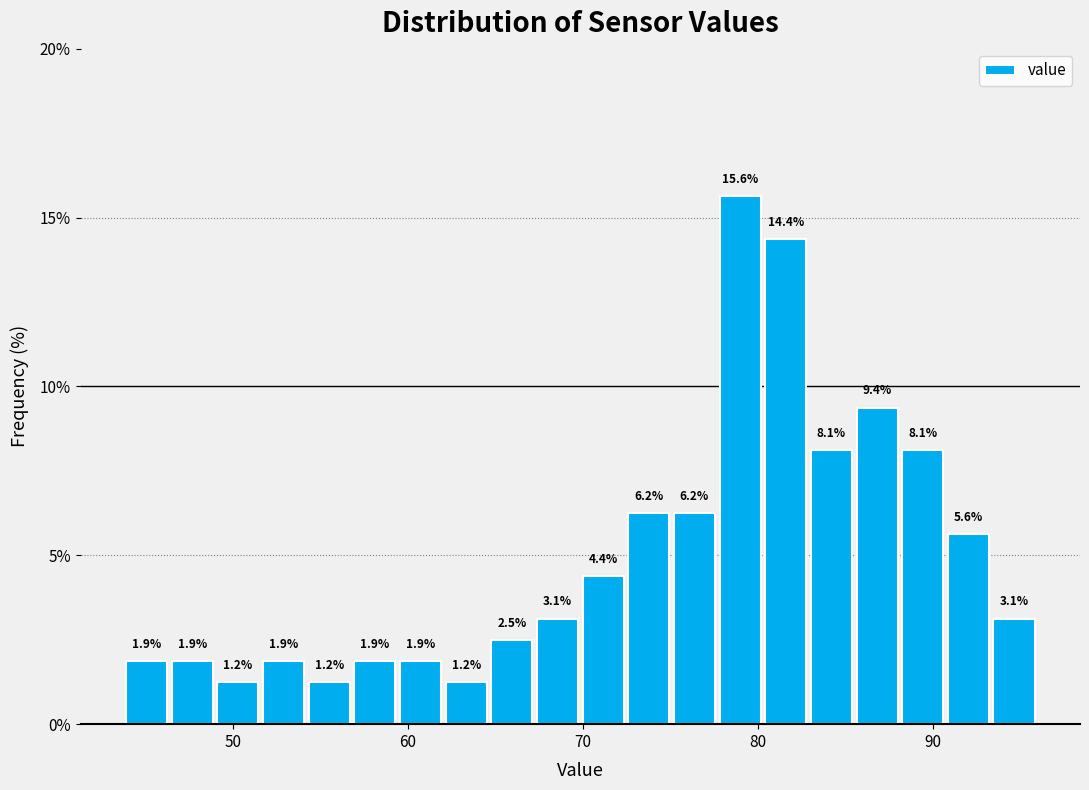

Around what value on the x-axis is the tallest bar? Give the approximate position of its centre, as read against the axis.

79